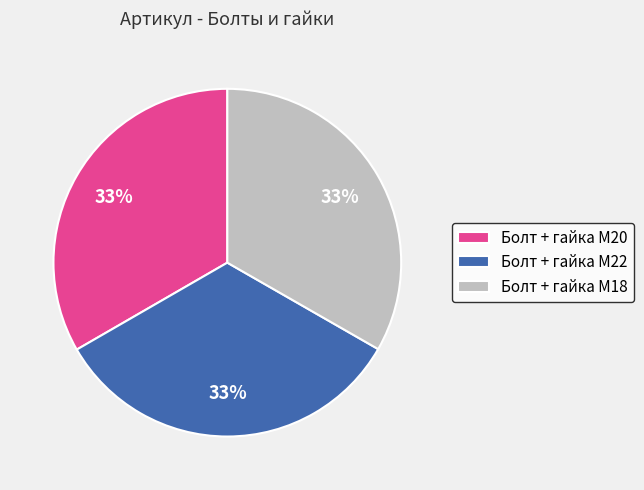

Does any single category account for the majority?

No